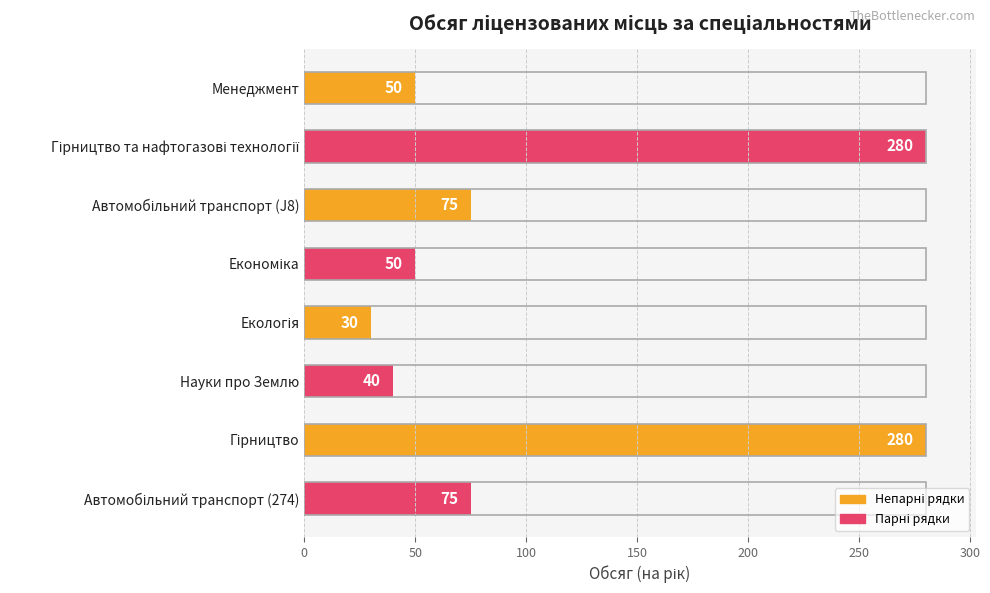

The value at Менеджмент is 50. True or false?

True